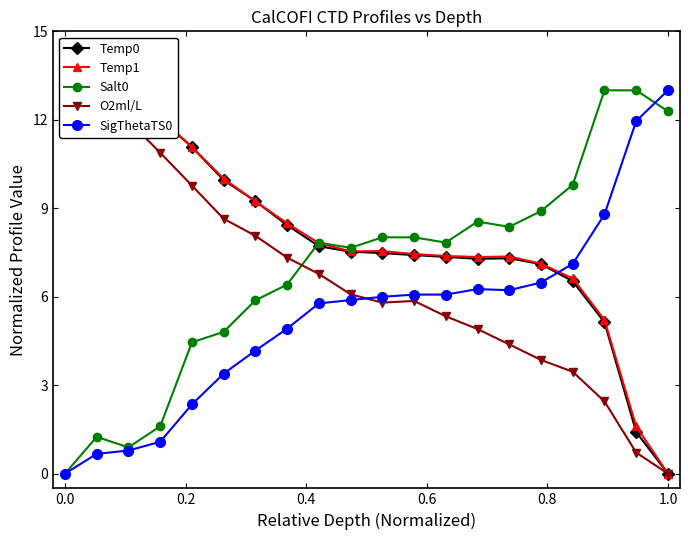

What is the maximum value for Salt0?

13.0